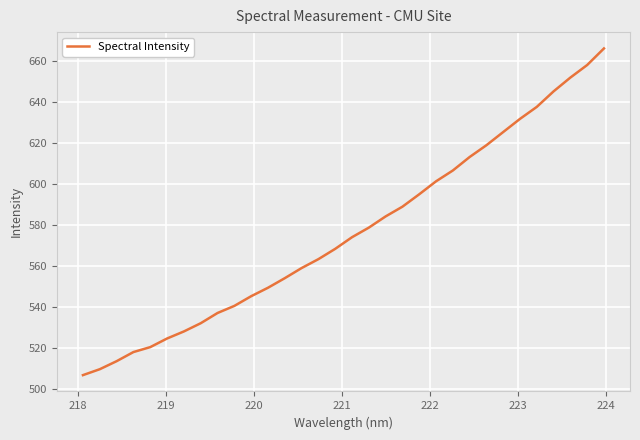

What is the greatest value displayed?

666.2